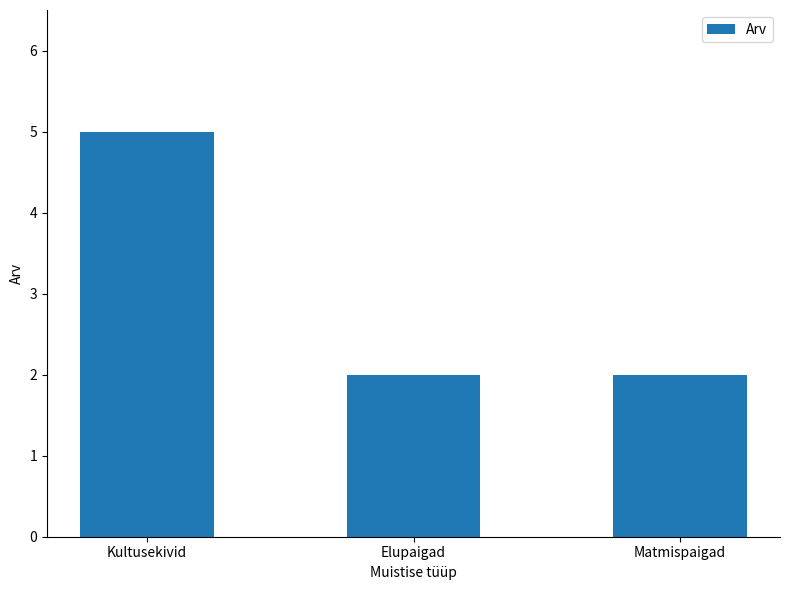

What is the smallest value displayed?

2